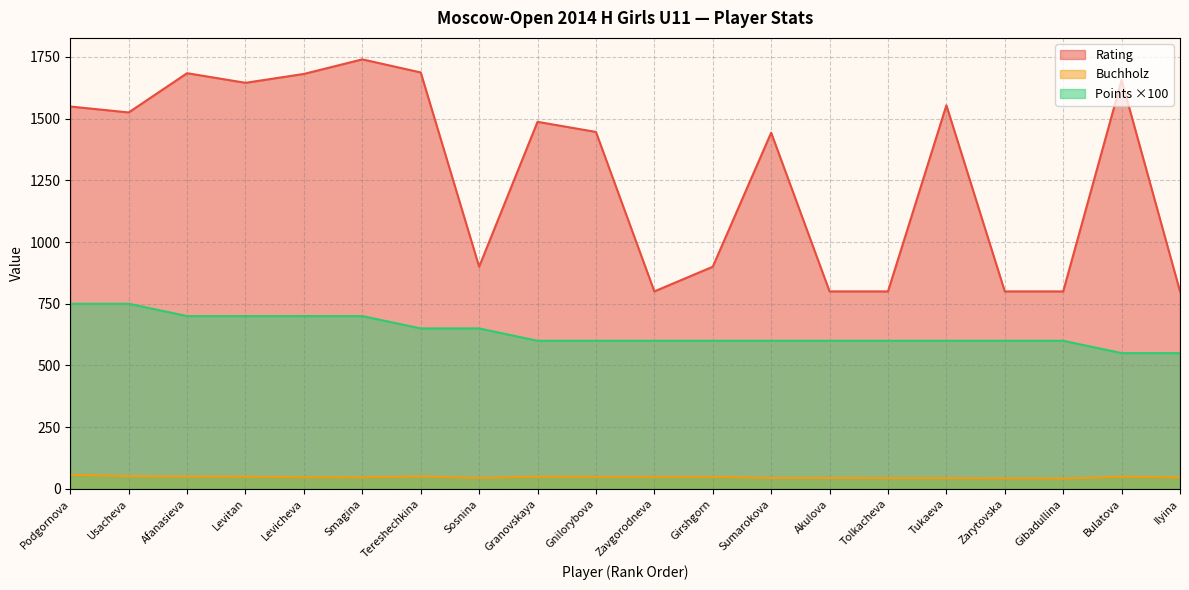

How many values in the Buchholz series exceed 49?

7